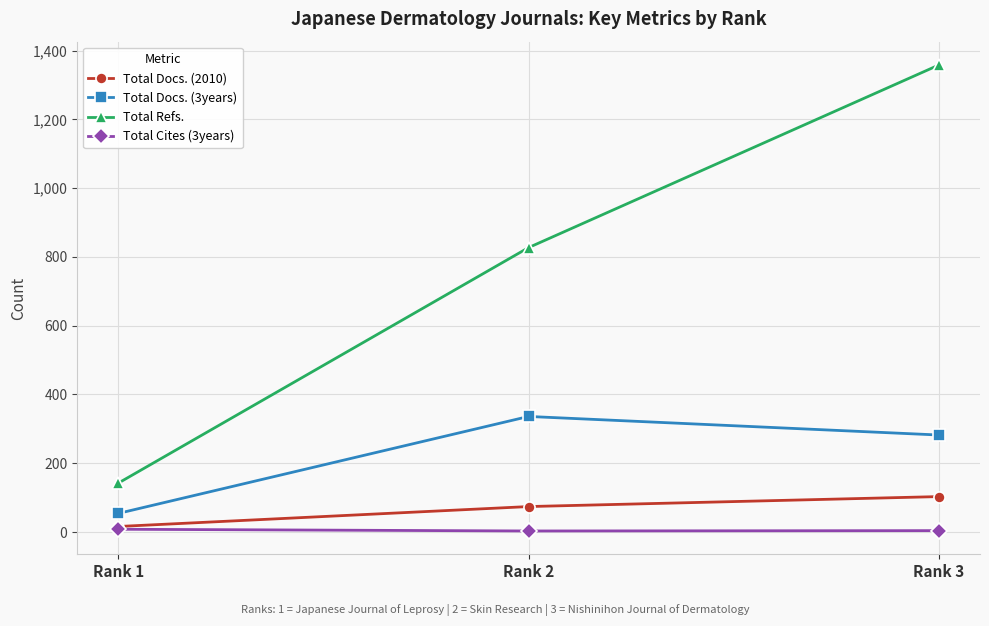

Is it true that Total Cites (3years) equals 4 at Rank 3?

True